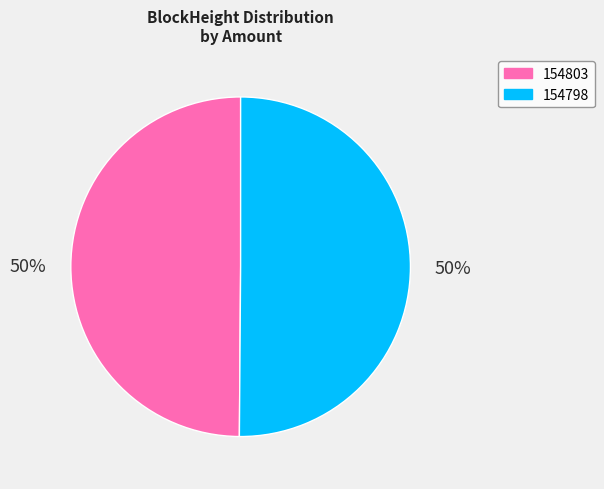

The 154798 slice represents 50% of the pie. True or false?

True